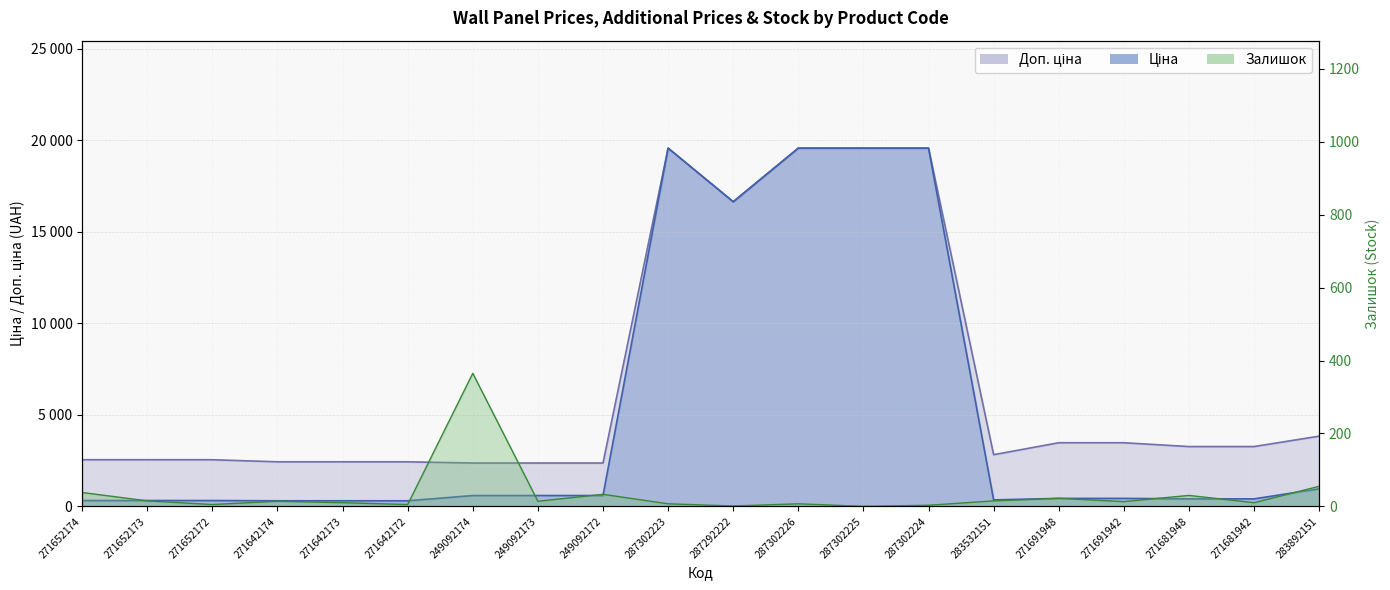

Rank the categories by Доп. ціна value from lowest to highest.

249092174, 249092173, 249092172, 271642174, 271642173, 271642172, 271652174, 271652173, 271652172, 283532151, 271681948, 271681942, 271691948, 271691942, 283892151, 287292222, 287302223, 287302226, 287302225, 287302224